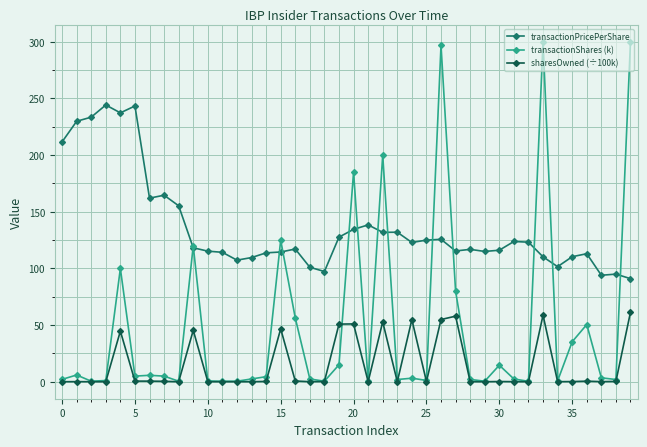

True or false: transactionPricePerShare and transactionShares (k) cross at least once.

True